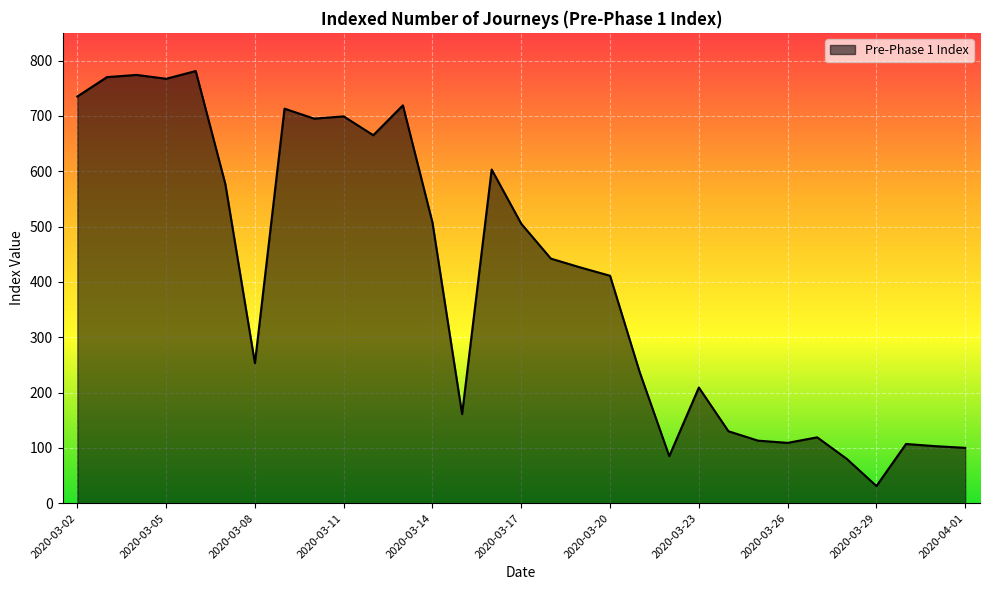

What is the greatest value displayed?

781